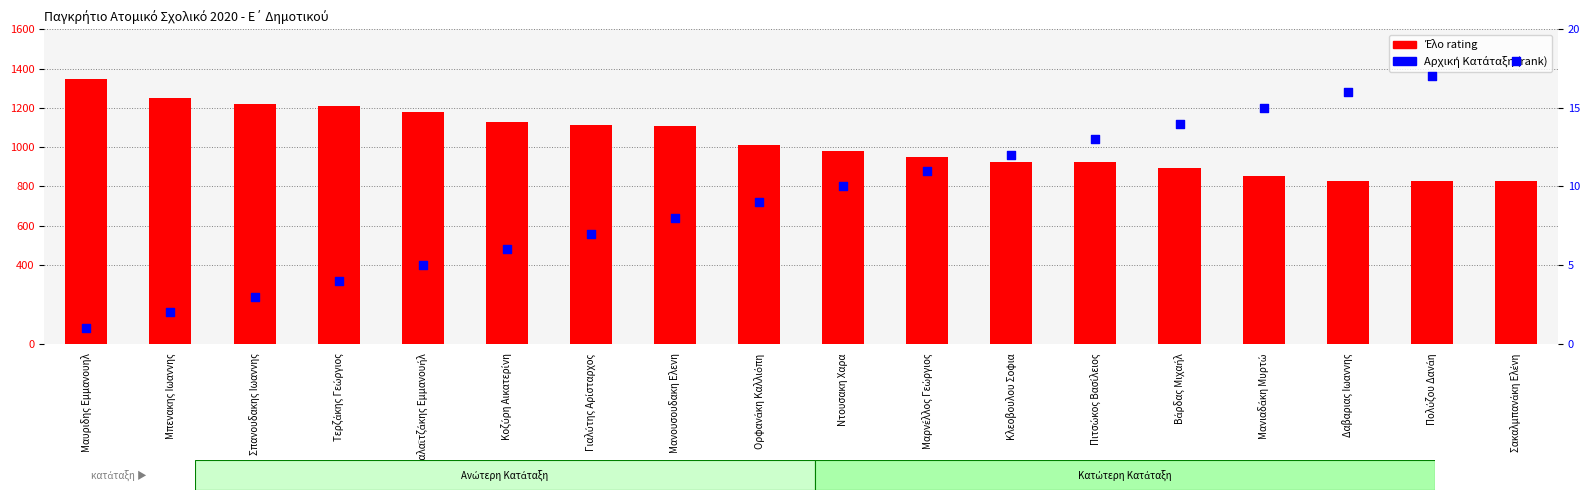

Which series reaches the maximum Y coordinate?

Έλο